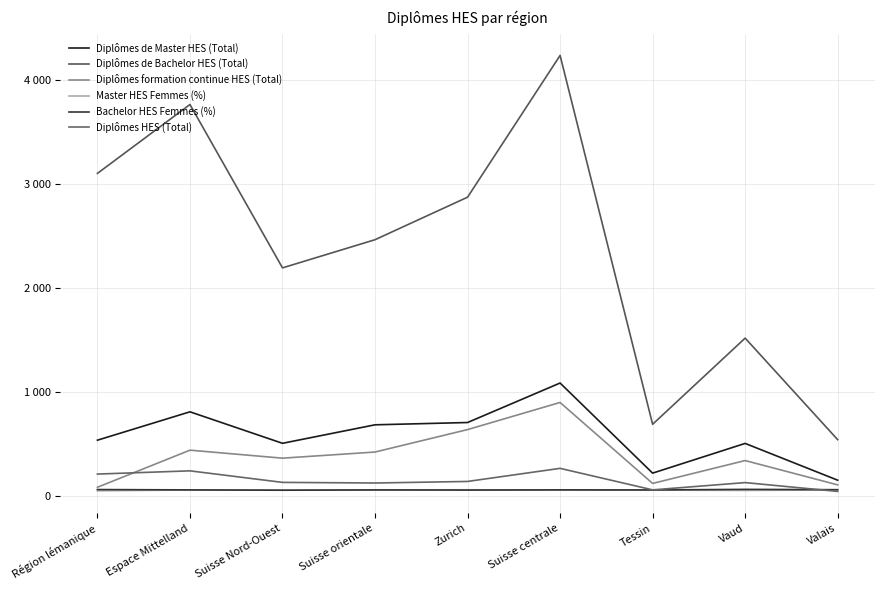

What is the difference between the Bachelor HES Femmes (%) values at Valais and Espace Mittelland?

2.1